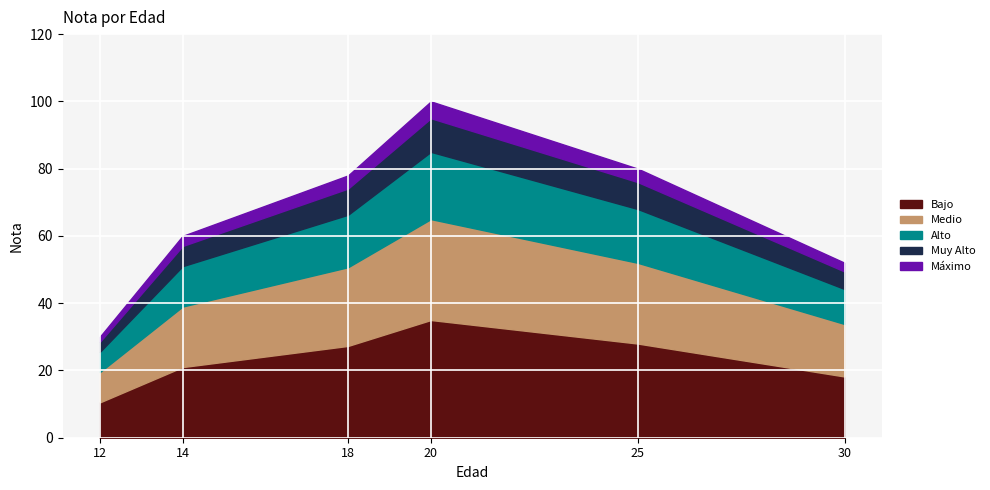

Reading left to right, transcribe all the data shown in this chart.

14=60	25=80	30=52	12=30	18=78	20=100